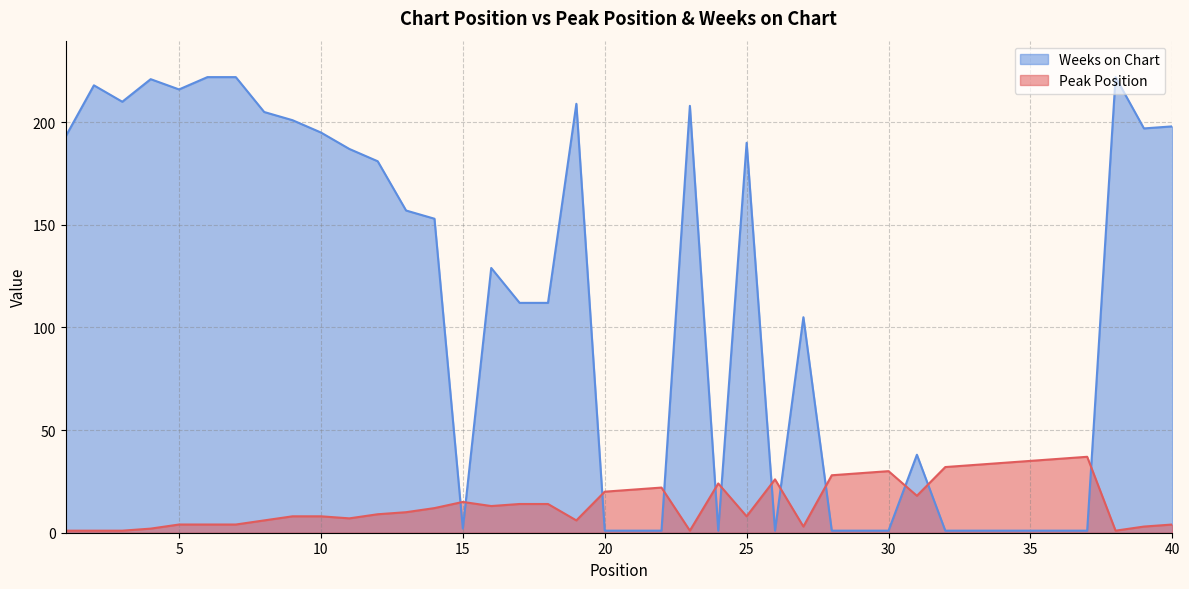

Between 20 and 7, which is larger?

20